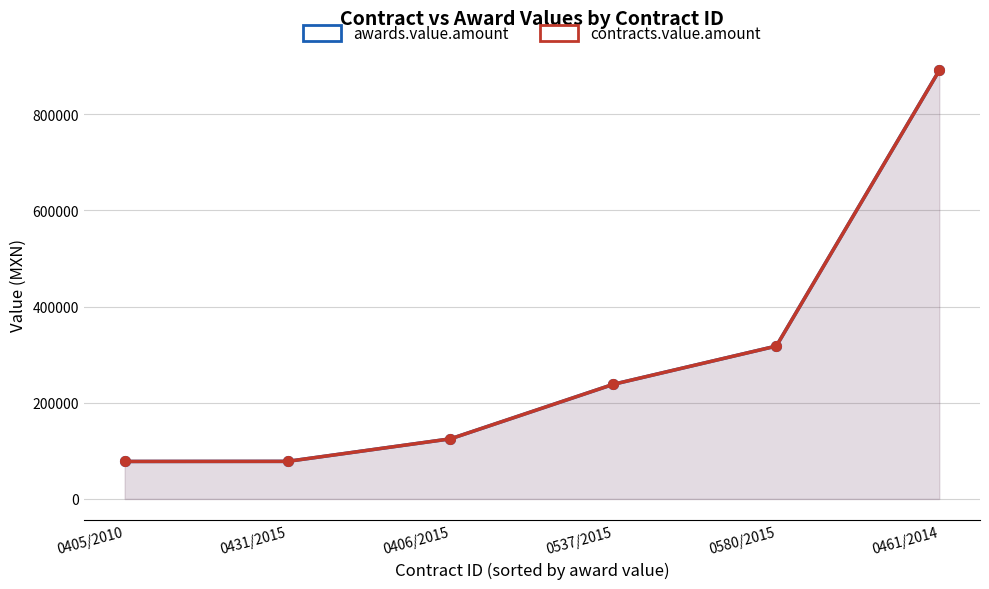

Where is awards.value.amount nearest to the value 484416?

0580/2015